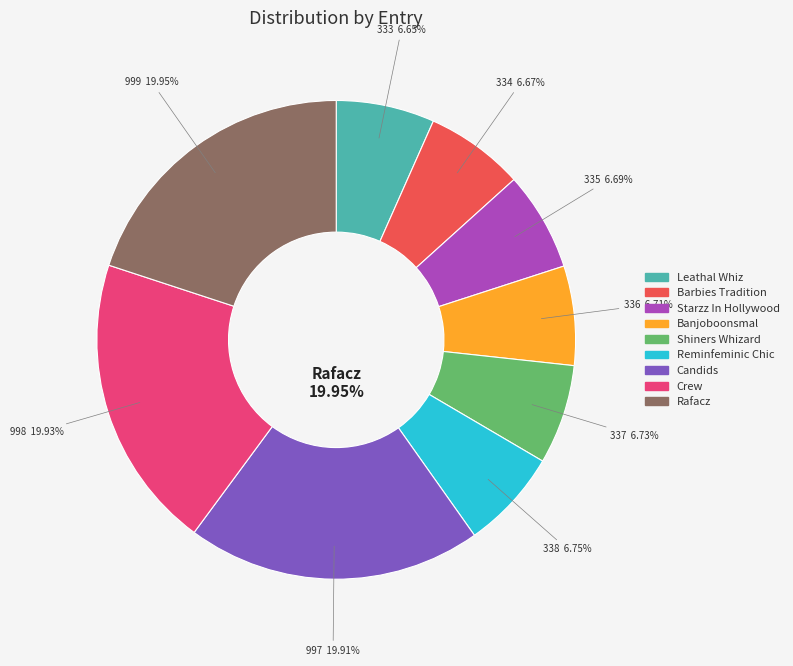

True or false: Reminfeminic Chic accounts for 13% of the total.

False